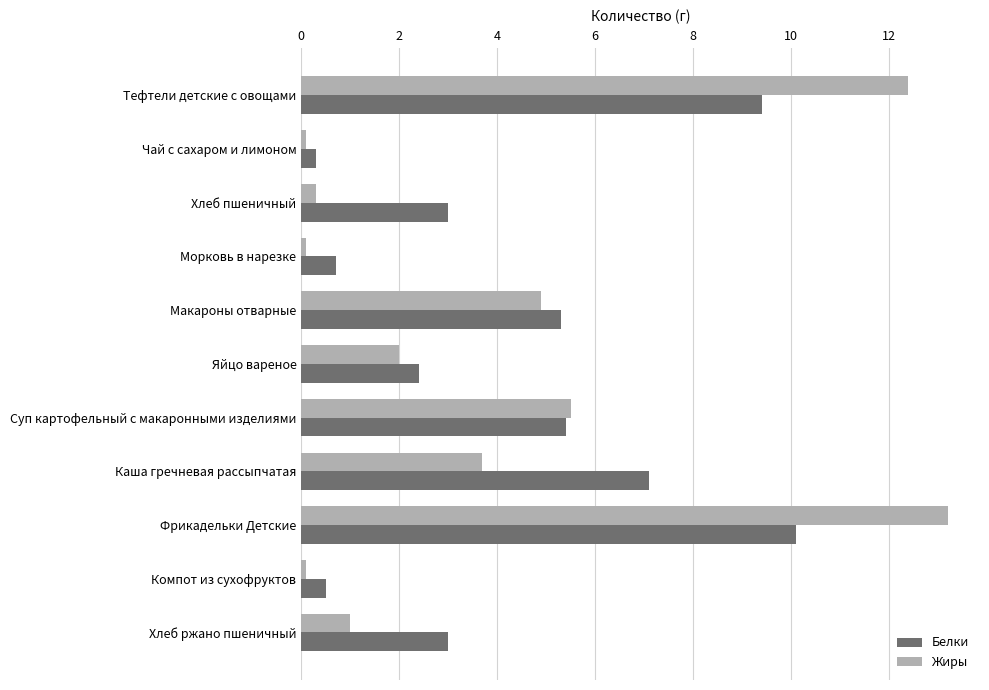

Is it true that Жиры equals 1.0 at Хлеб ржано пшеничный?

True